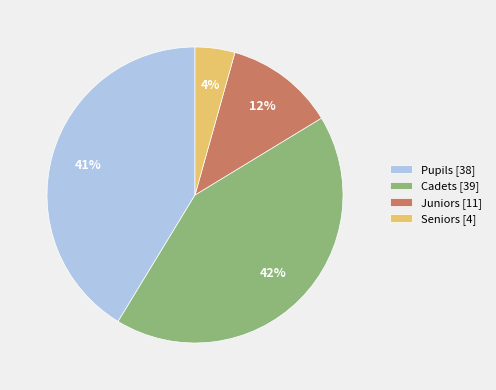

To the nearest percent, what is the difference between the largest and smallest slice percentages?

38%